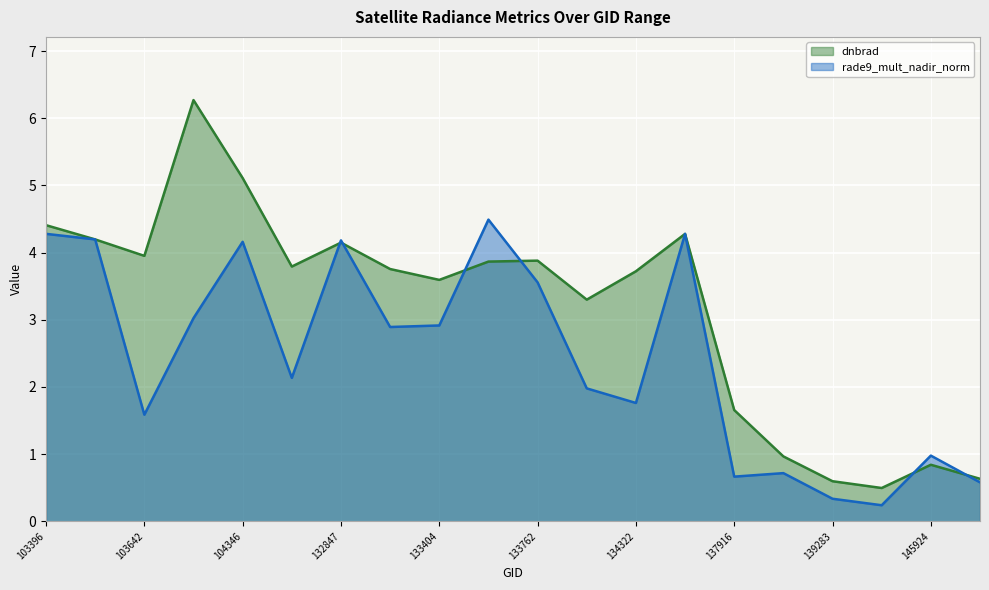

The rade9_mult_nadir_norm series shows 4.8 at 103988. True or false?

False